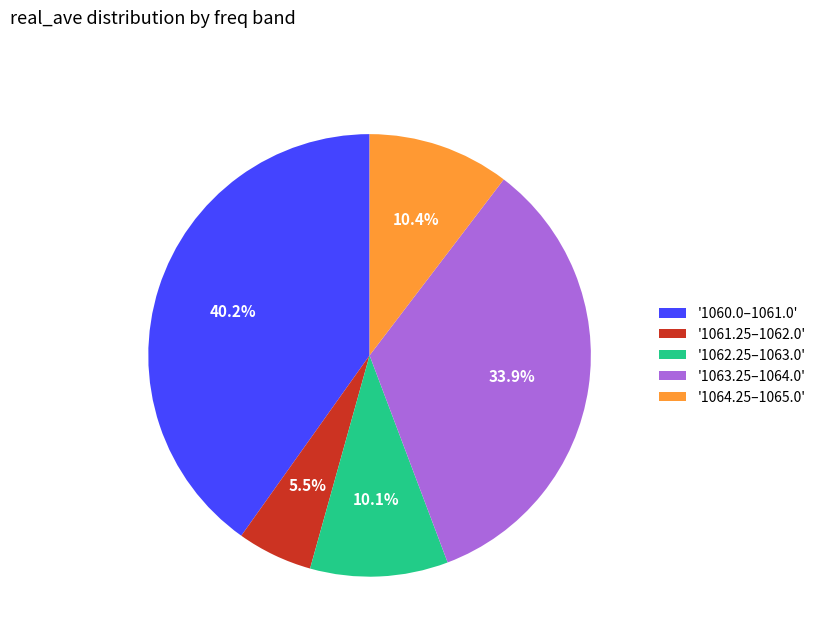

Count the number of slices in the pie.

5